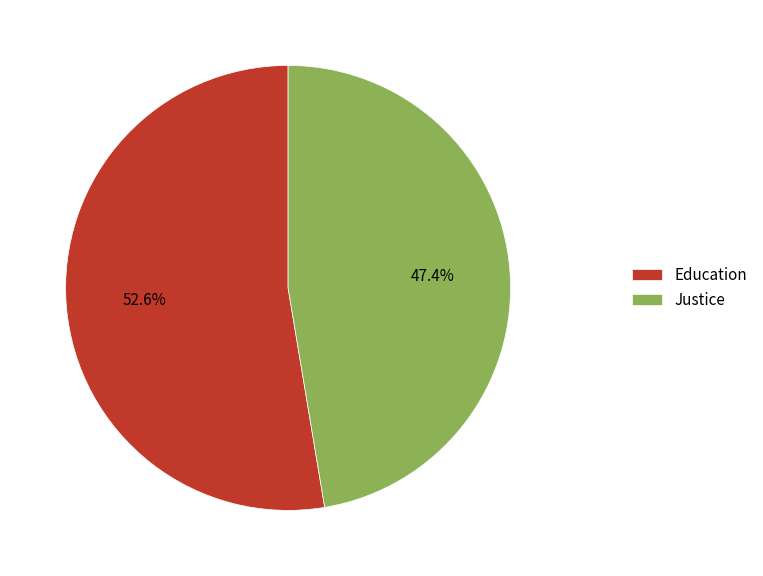

What is the largest slice in the pie chart?

Education